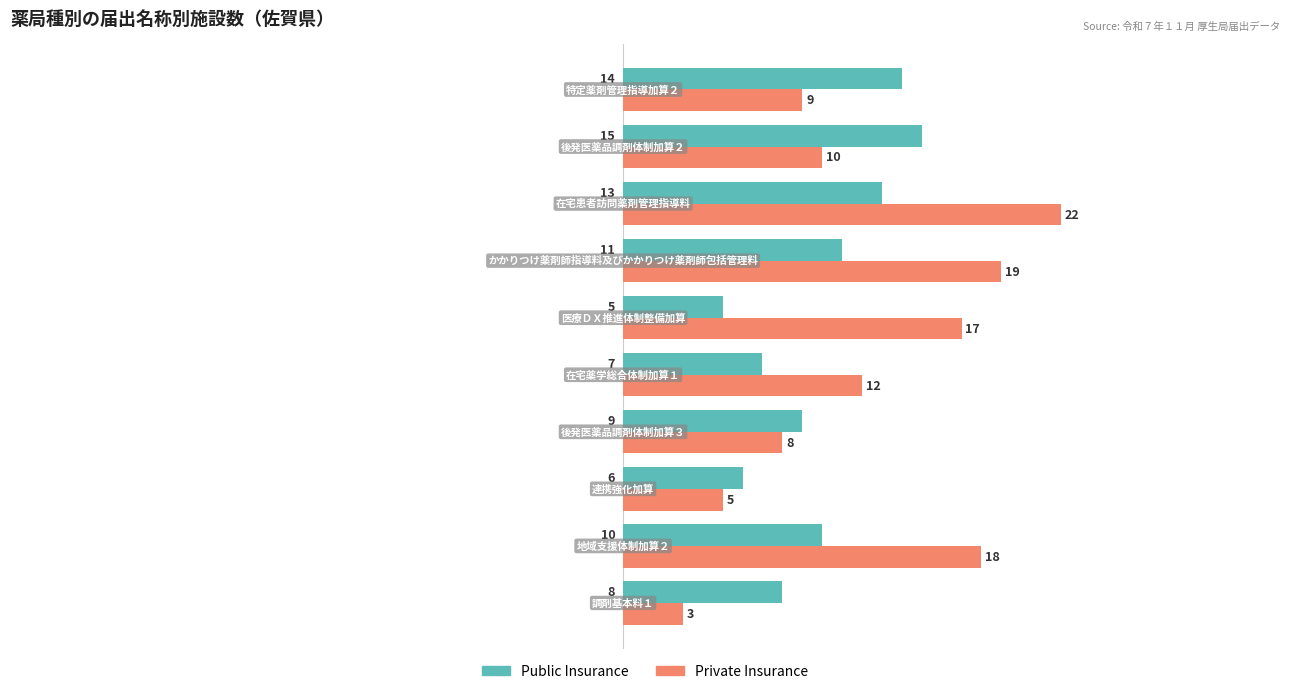

What is the difference between the maximum and minimum values in the Private Insurance series?

19